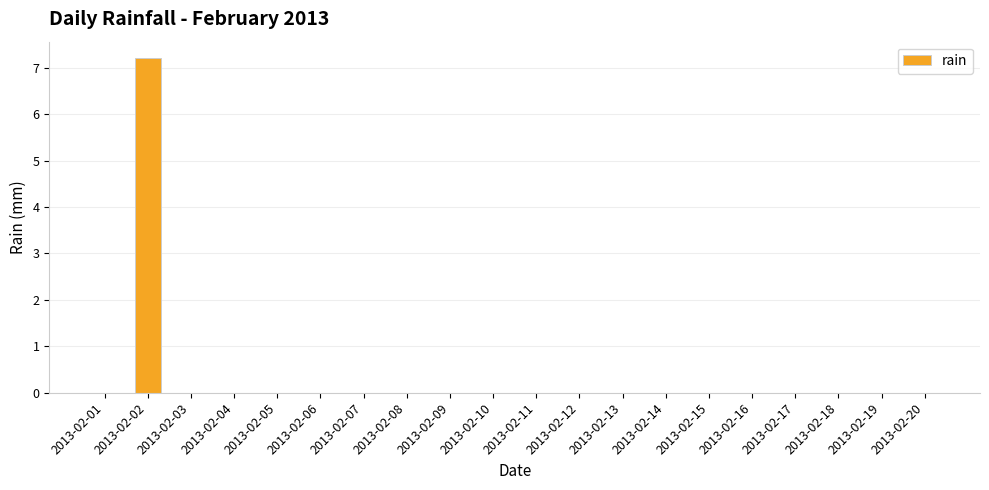

What is the greatest value displayed?

7.2